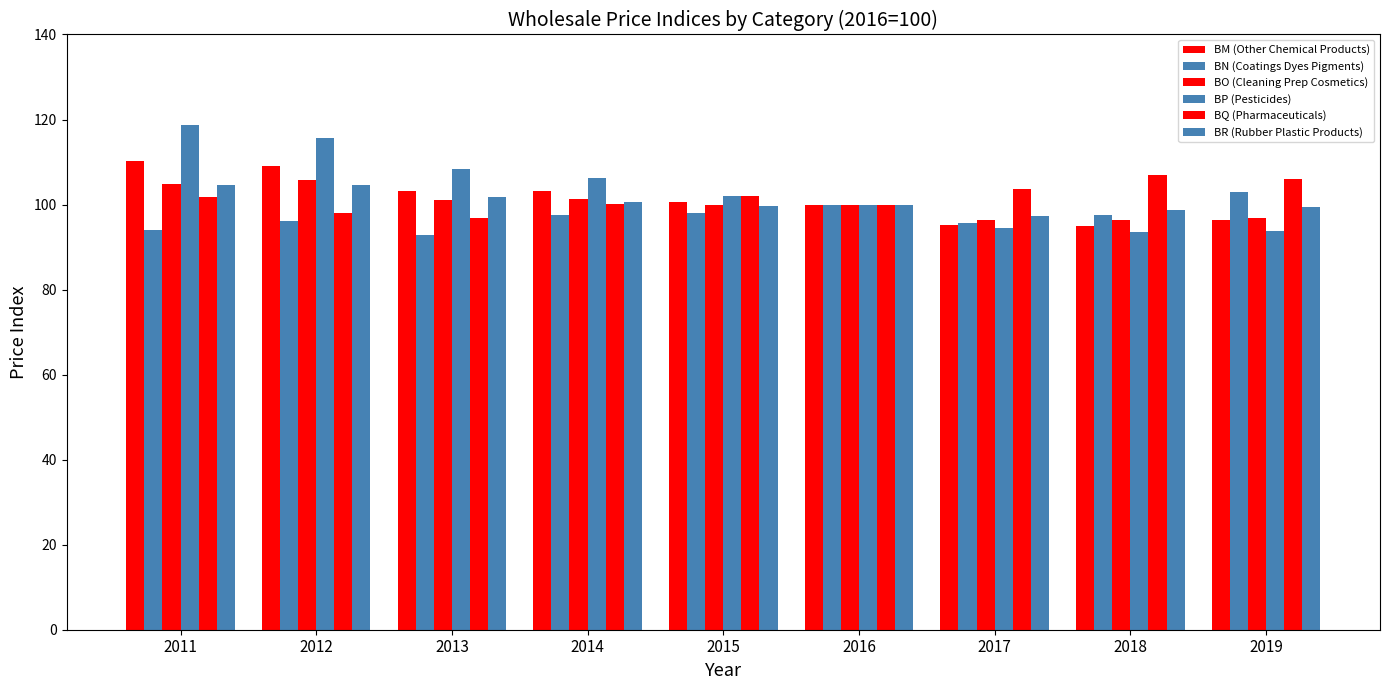

At which label is BR (Rubber Plastic Products) closest to 100?

2016